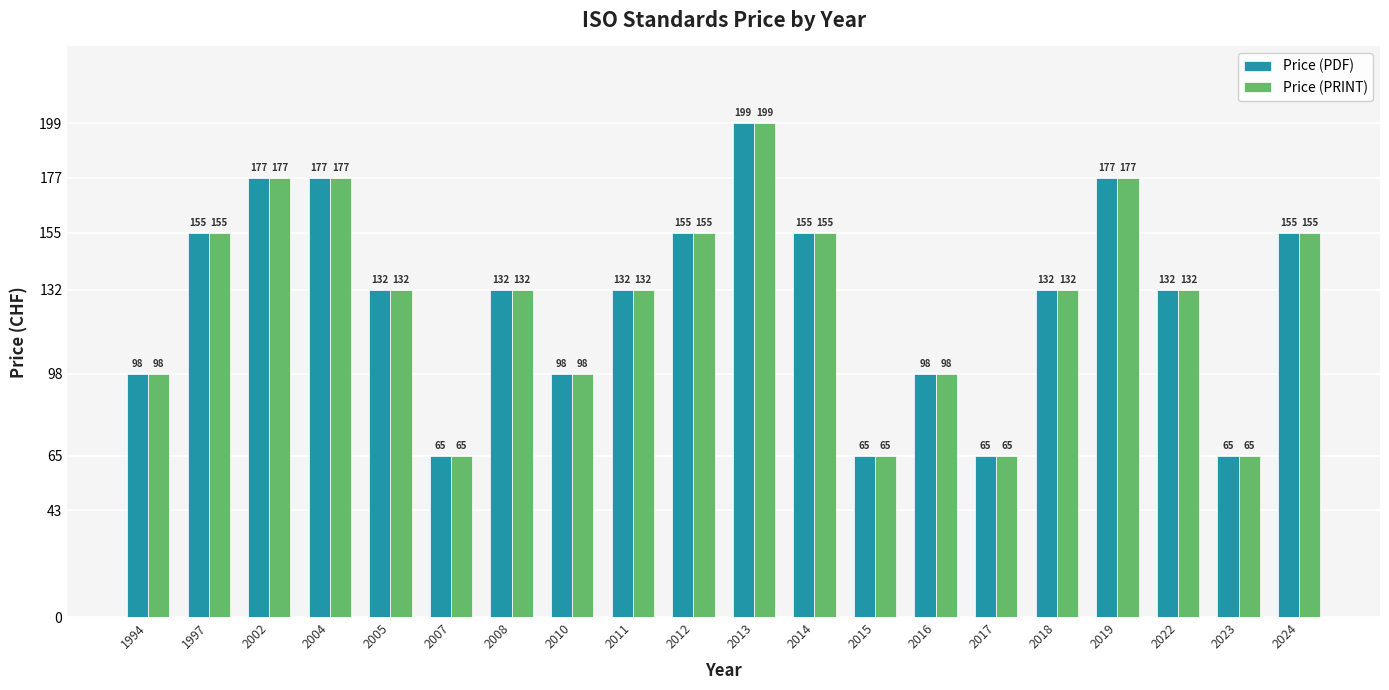

What is the approximate value of Price (PDF) at 2011, to the nearest 50?

150